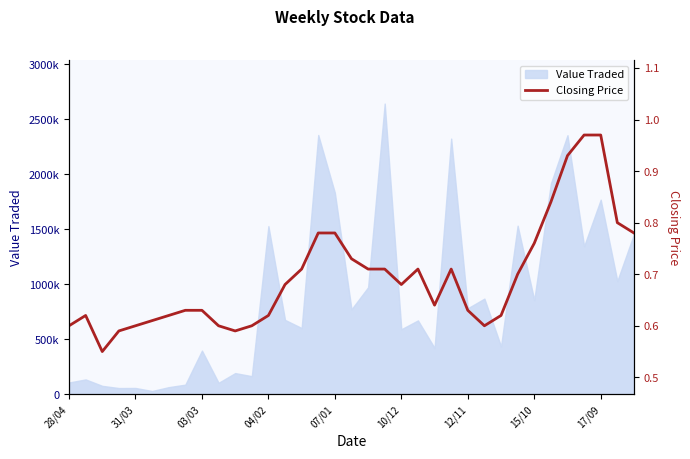

At which category does the chart reach its peak across all series?

31